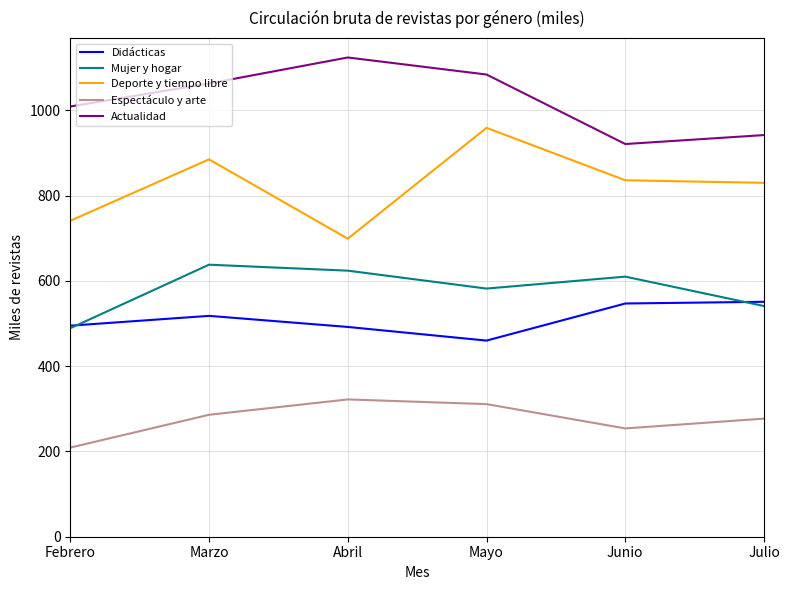

At Mayo, list the series in order from smallest to largest.

Espectáculo y arte, Didácticas, Mujer y hogar, Deporte y tiempo libre, Actualidad